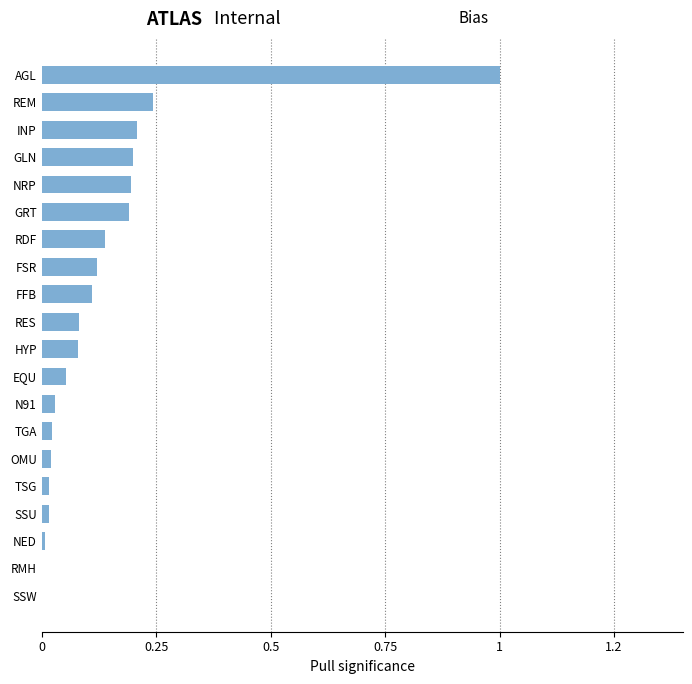

What is the average value?

0.1